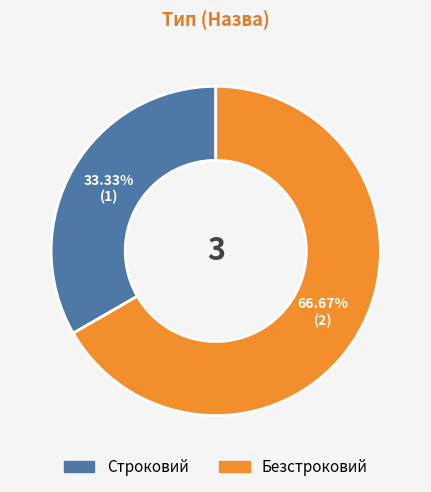

Between Безстроковий and Строковий, which is larger?

Безстроковий